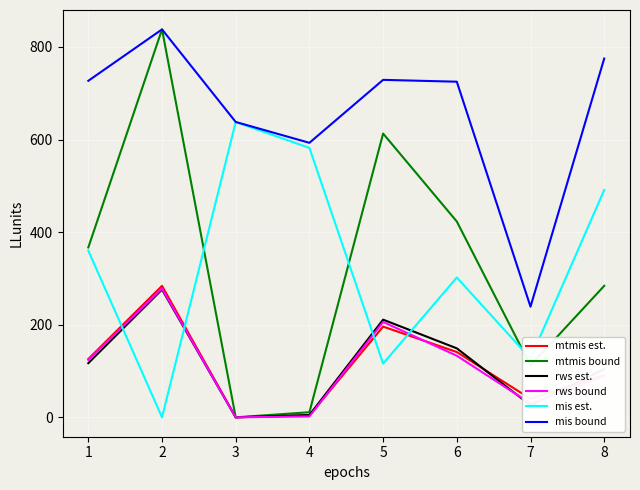

What are all the series names shown in the legend?

mtmis est., mtmis bound, rws est., rws bound, mis est., mis bound